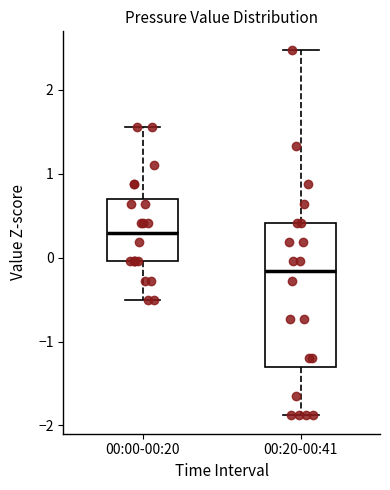

Which box has the highest median line?

00:00-00:20